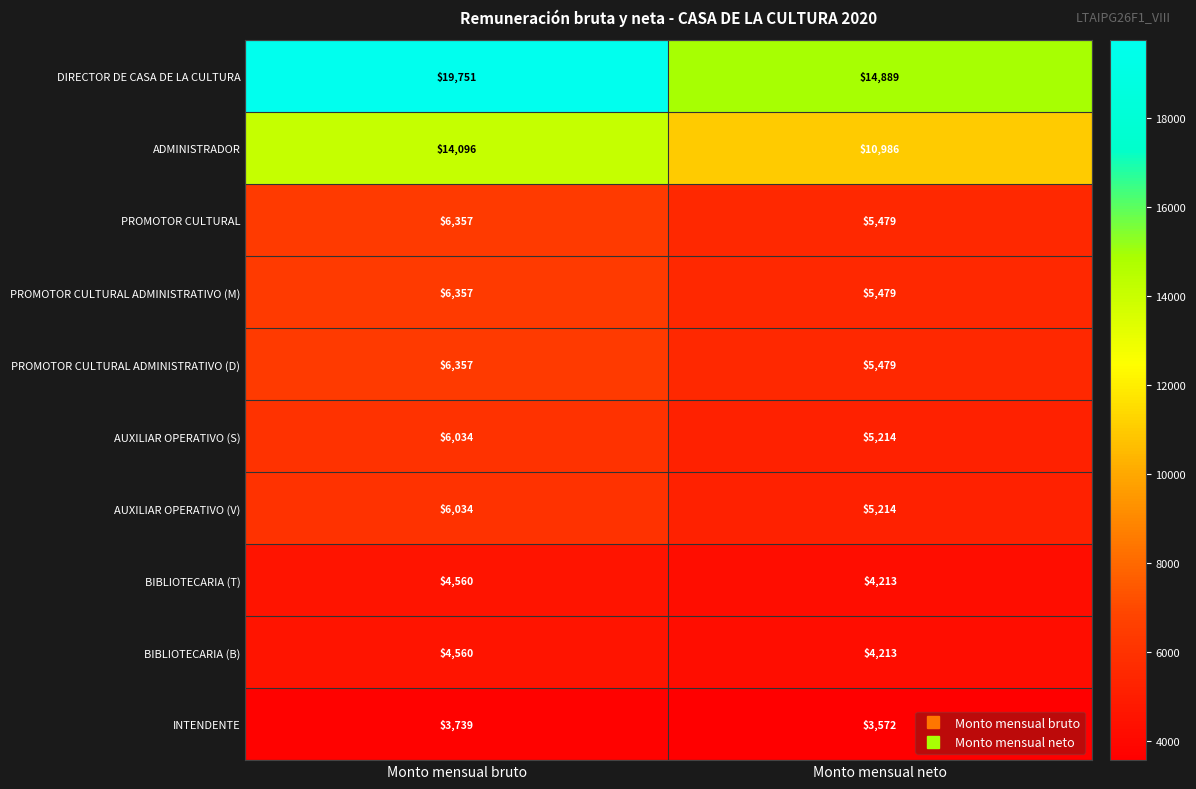

Where is BIBLIOTECARIA (T) nearest to the value 4386?

Monto mensual neto